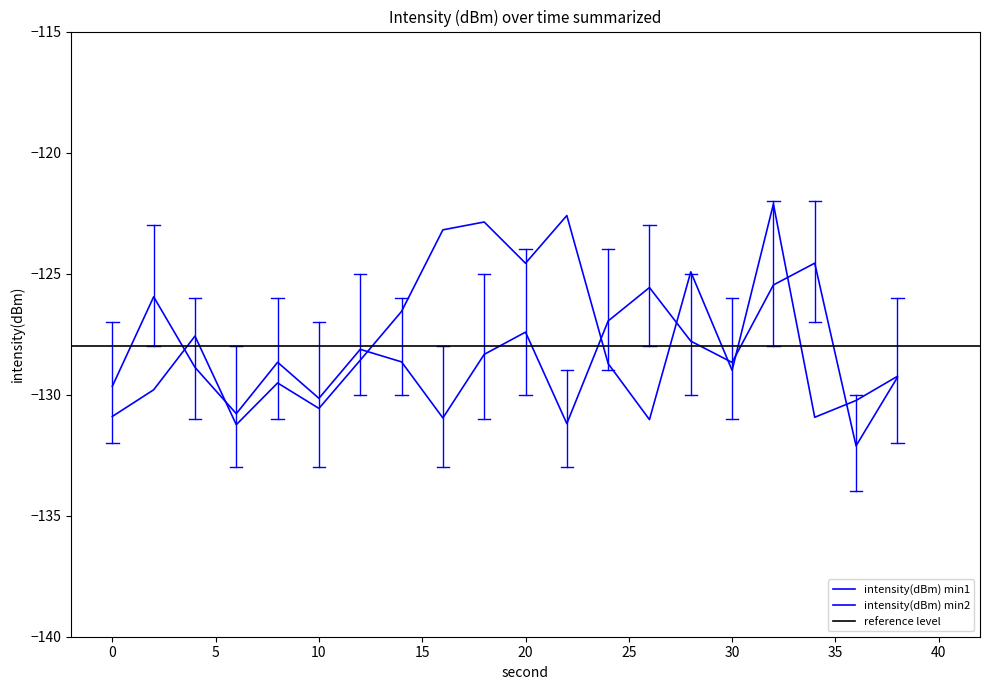

How many data points in intensity(dBm) min2 are above -128?

8